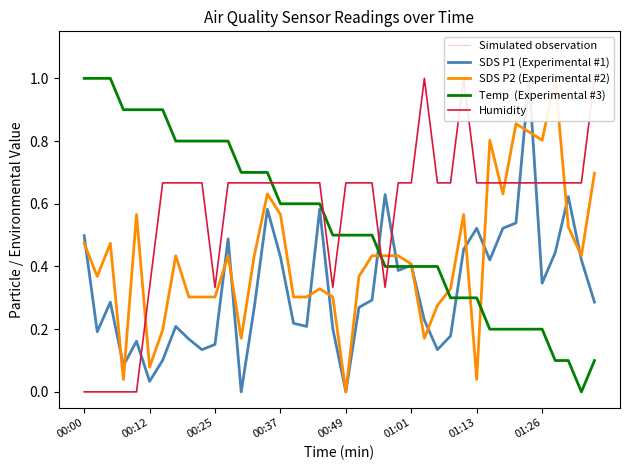

True or false: Simulated observation and Temp  (Experimental #3) intersect in this chart.

False